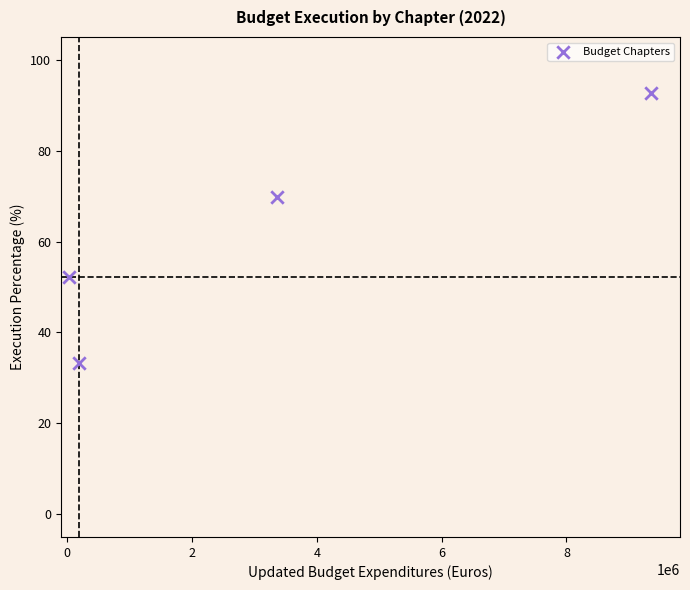

What is the average X value?

3231897.2